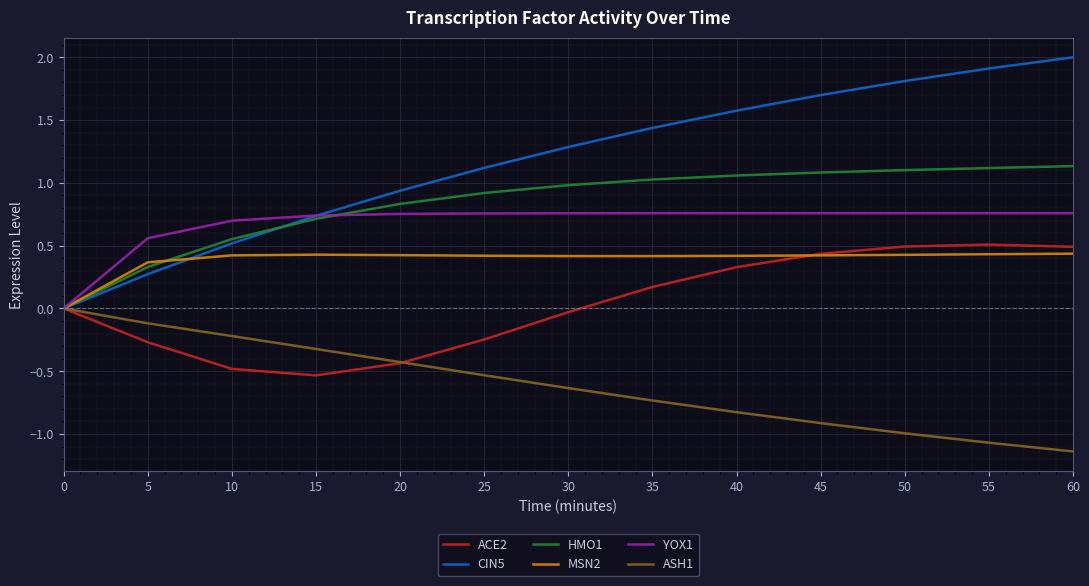

At which category does the chart reach its peak across all series?

60